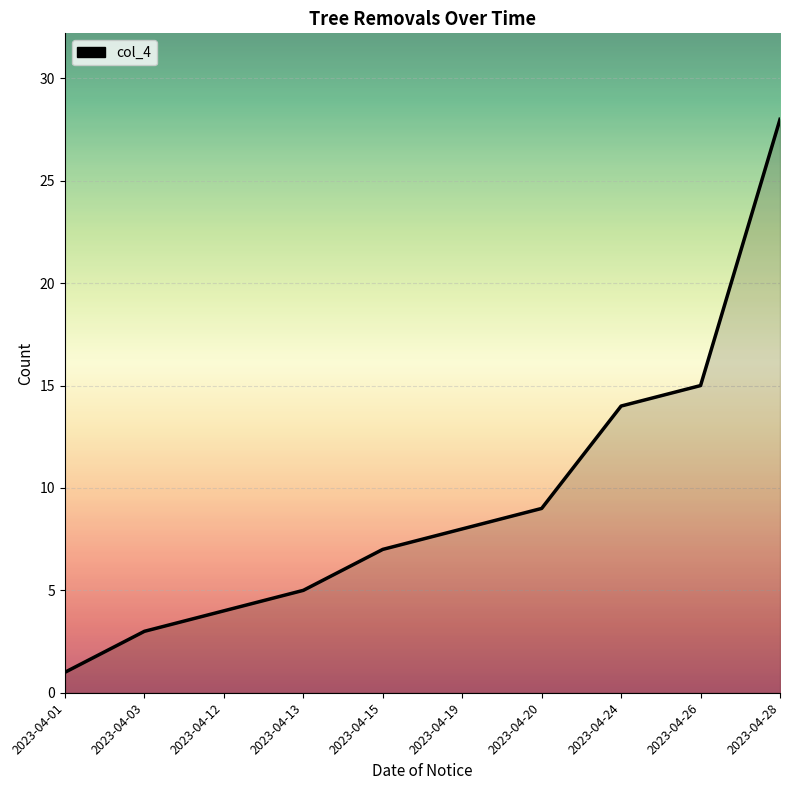

The value at 2023-04-03 is 5. True or false?

False